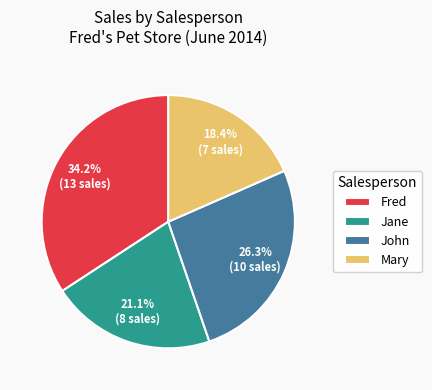

How many segments does this pie chart have?

4